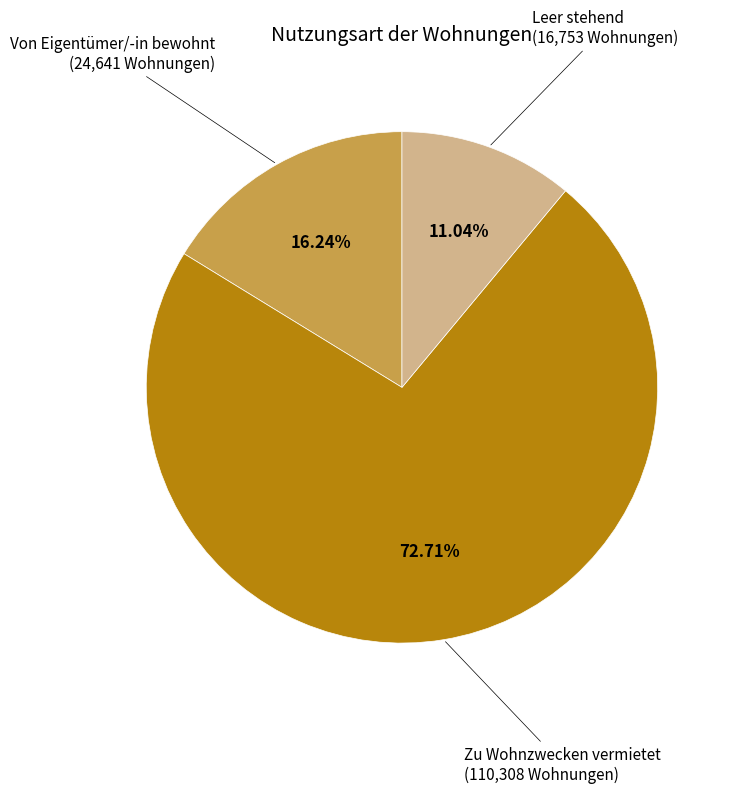

True or false: Zu Wohnzwecken vermietet accounts for 62% of the total.

False